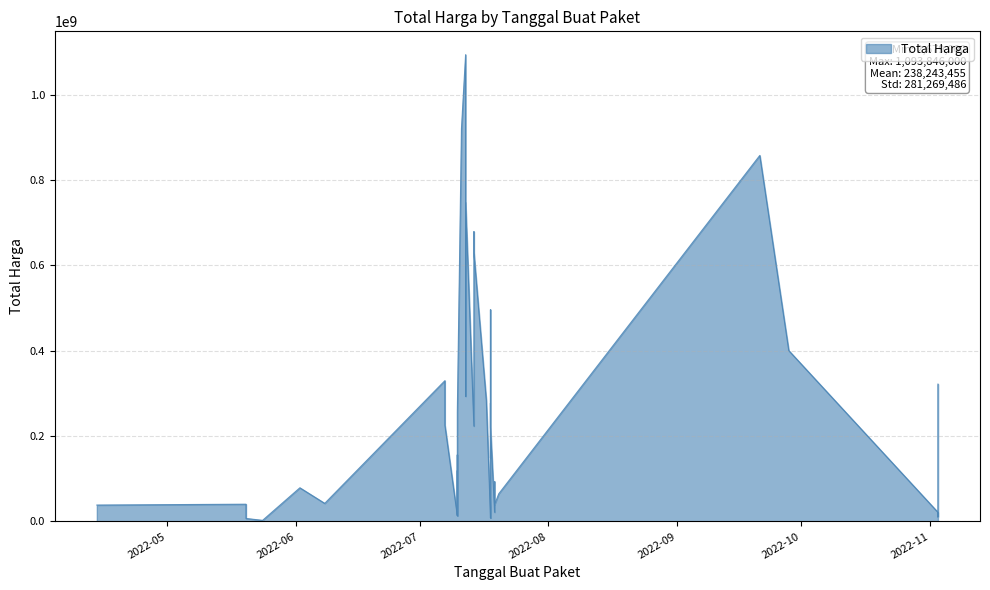

List the labels in order of value, largest first.

2022-07-12, 2022-07-11, 2022-09-21, 2022-07-12, 2022-07-14, 2022-07-14, 2022-07-18, 2022-09-28, 2022-07-07, 2022-11-03, 2022-07-12, 2022-07-17, 2022-07-18, 2022-07-18, 2022-07-10, 2022-07-07, 2022-07-14, 2022-07-18, 2022-07-10, 2022-07-18, 2022-07-10, 2022-07-19, 2022-06-02, 2022-07-20, 2022-06-08, 2022-05-20, 2022-07-19, 2022-04-14, 2022-07-10, 2022-07-10, 2022-07-19, 2022-11-03, 2022-11-03, 2022-07-10, 2022-07-10, 2022-07-18, 2022-11-03, 2022-07-18, 2022-05-20, 2022-05-24